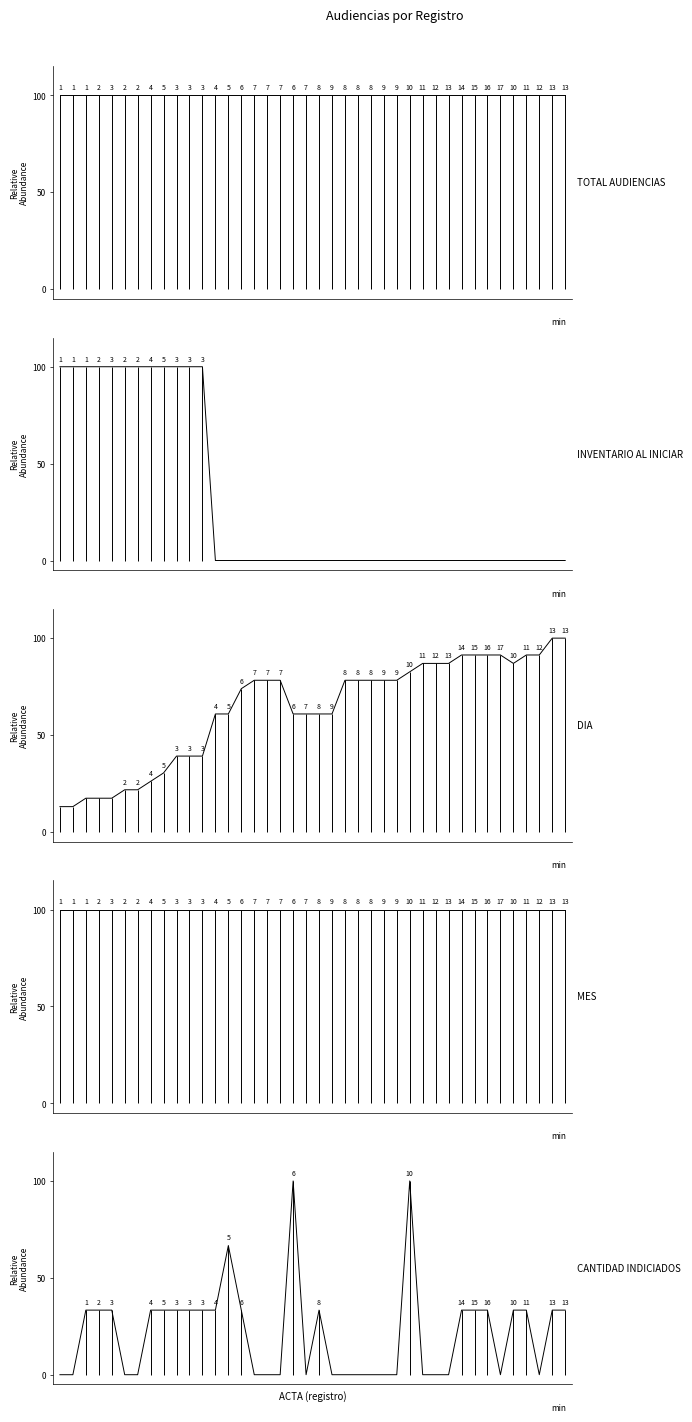

What is the sum of the DIA values at 16 and 3?

95.7